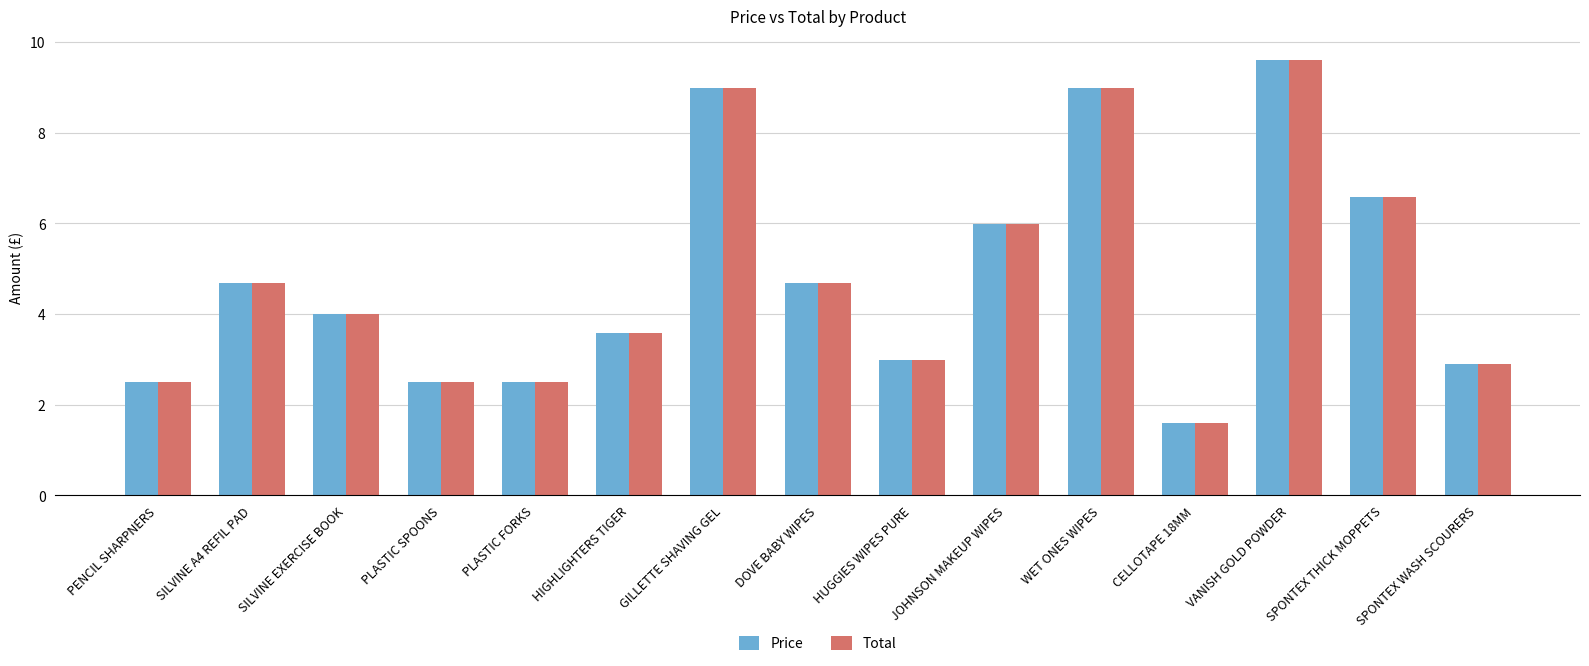

Reading left to right, what are all the values shown in this chart?

Price: 2.5	4.7	4.0	2.5	2.5	3.6	9.0	4.7	3.0	6.0	9.0	1.6	9.6	6.6	2.9
Total: 2.5	4.7	4.0	2.5	2.5	3.6	9.0	4.7	3.0	6.0	9.0	1.6	9.6	6.6	2.9